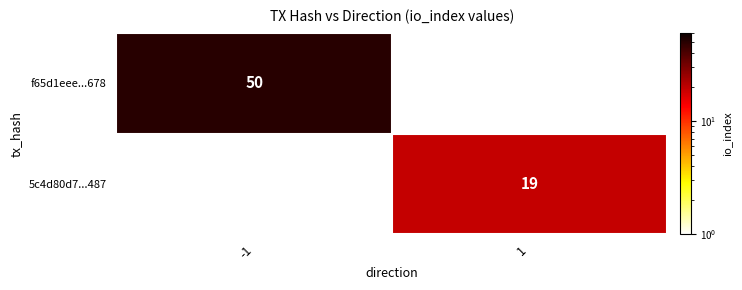

Is the value of f65d1eee...678 at -1 greater than the value of 5c4d80d7...487 at 1?

Yes